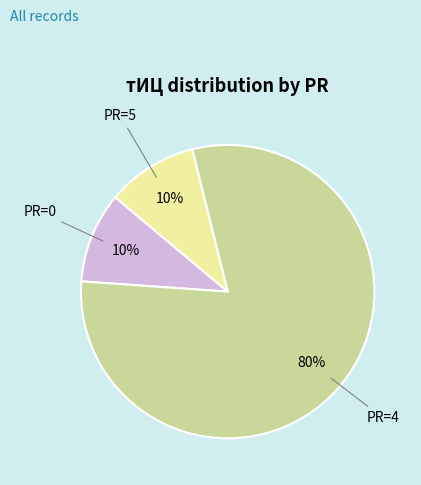

Is the sum of PR=4 and PR=0 greater than half?

Yes